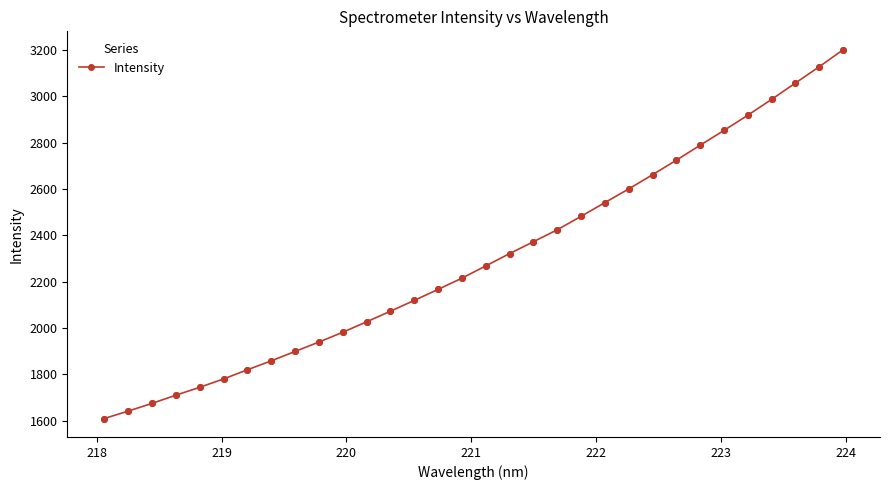

What is the maximum value shown in the chart?

3200.5